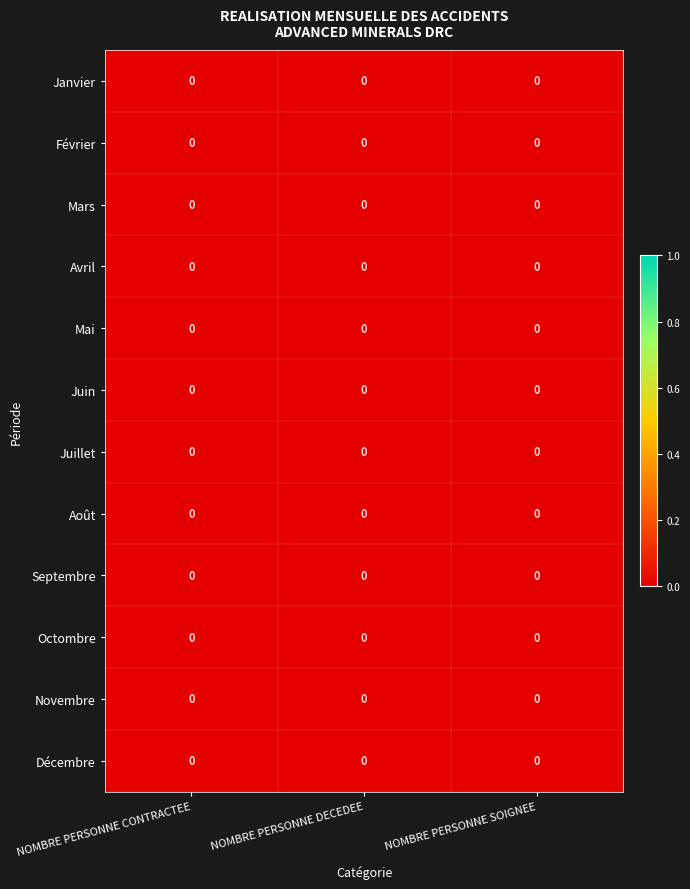

At NOMBRE PERSONNE SOIGNEE, list the series in order from smallest to largest.

Octombre, Novembre, Février, Mai, Septembre, Août, Juin, Mars, Juillet, Janvier, Décembre, Avril